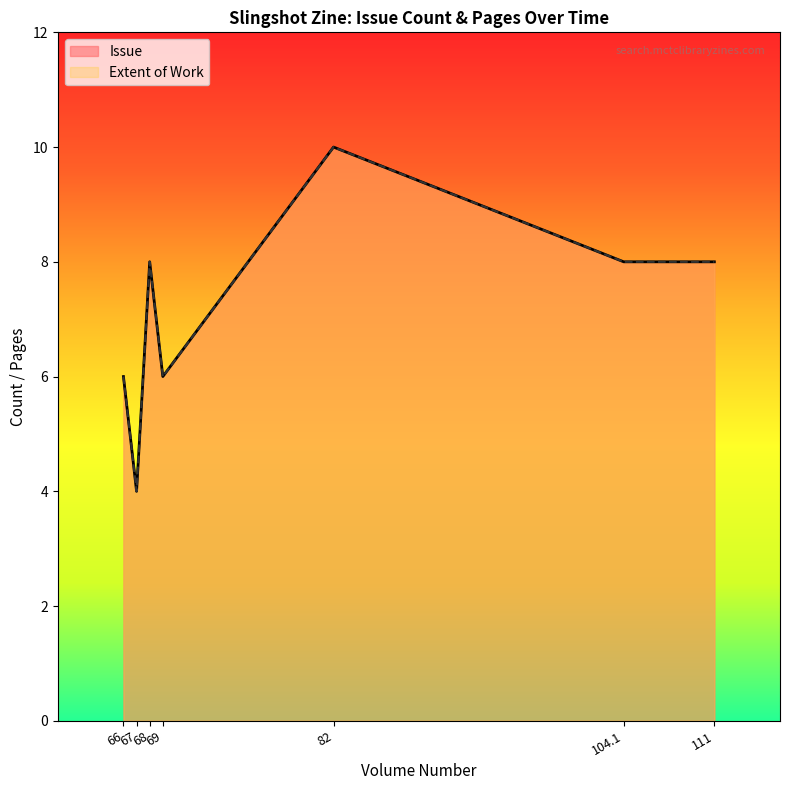

What position from the left is 68?

3